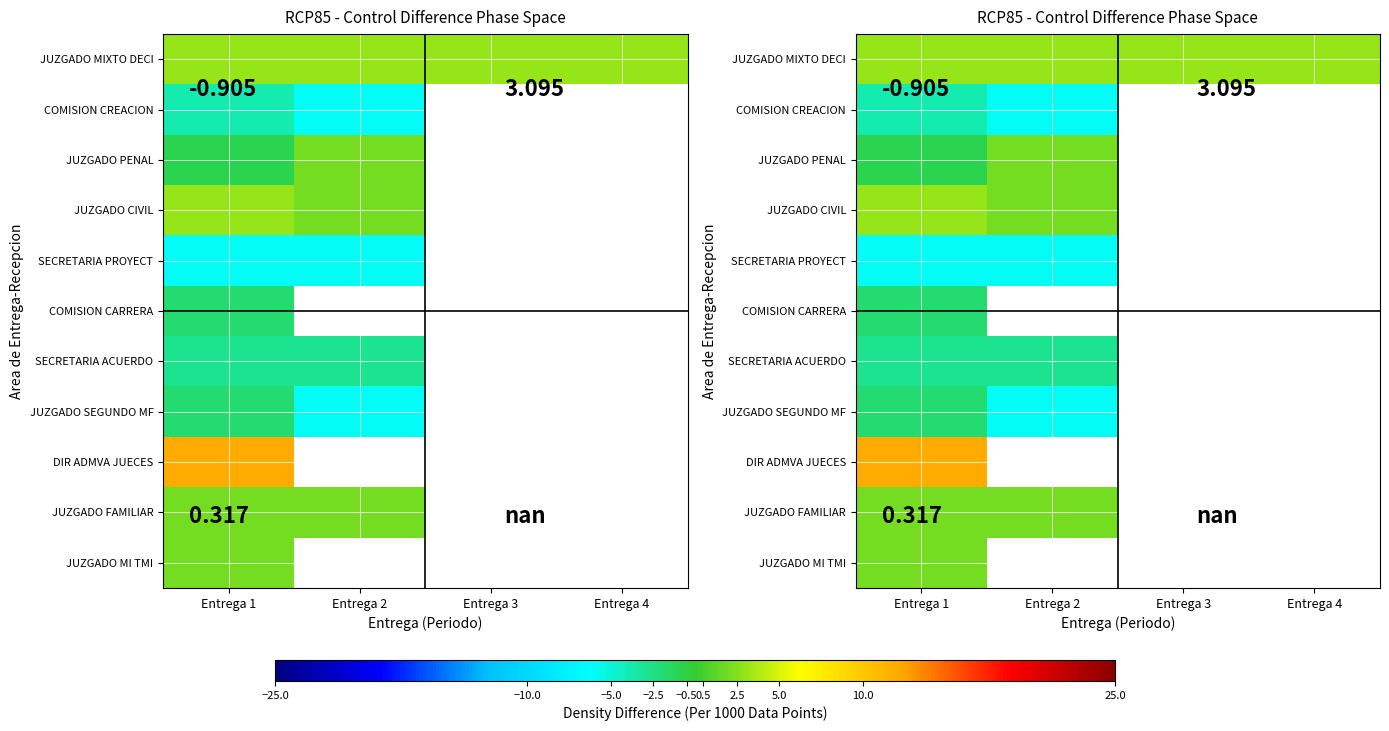

The value of JUZGADO SEGUNDO MF at Entrega 1 is -1.2. True or false?

False